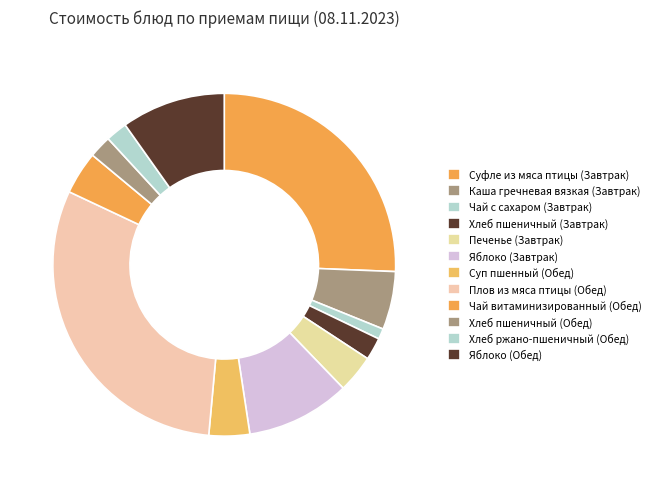

Count the number of slices in the pie.

12